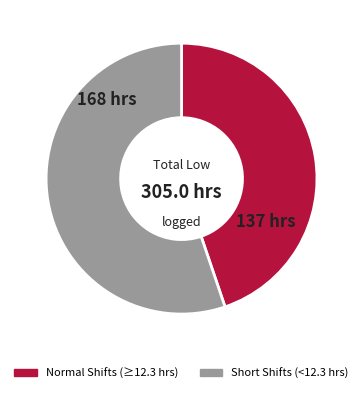

Does any single category account for the majority?

Yes